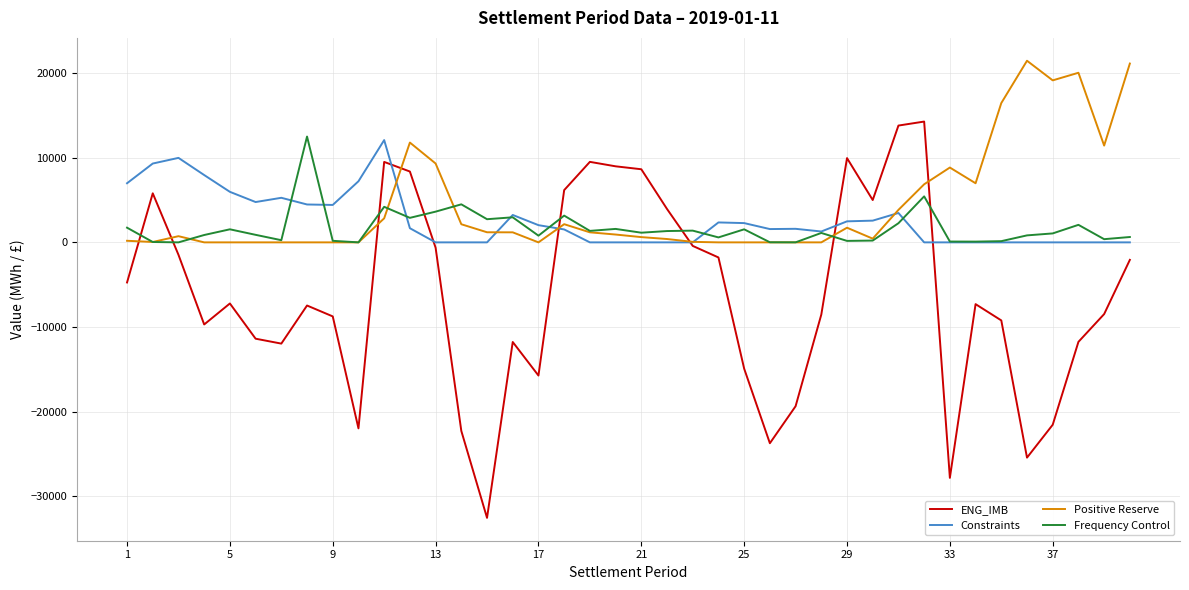

What are all the series names shown in the legend?

ENG_IMB, Constraints, Positive Reserve, Frequency Control